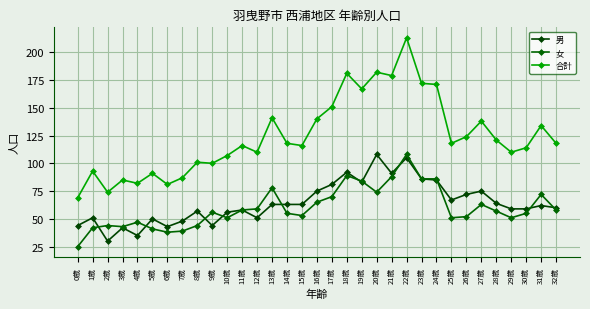

True or false: 合計 and 男 intersect in this chart.

False